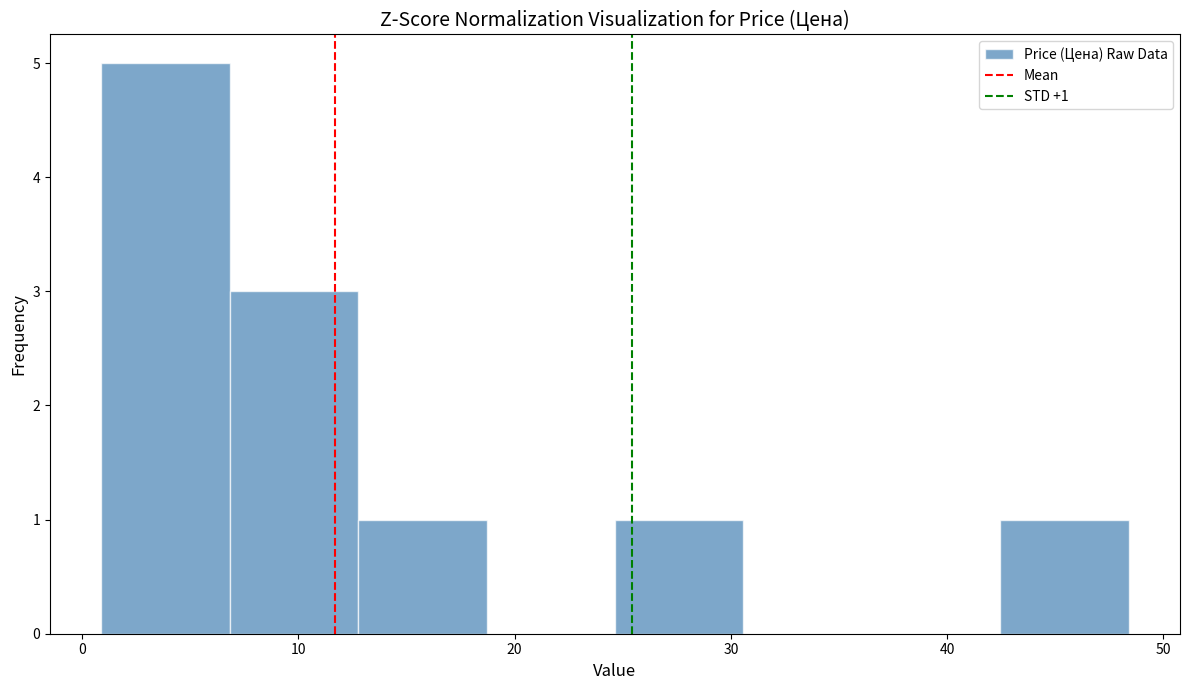

Over which range of the x-axis is the bar tallest?

1 to 7